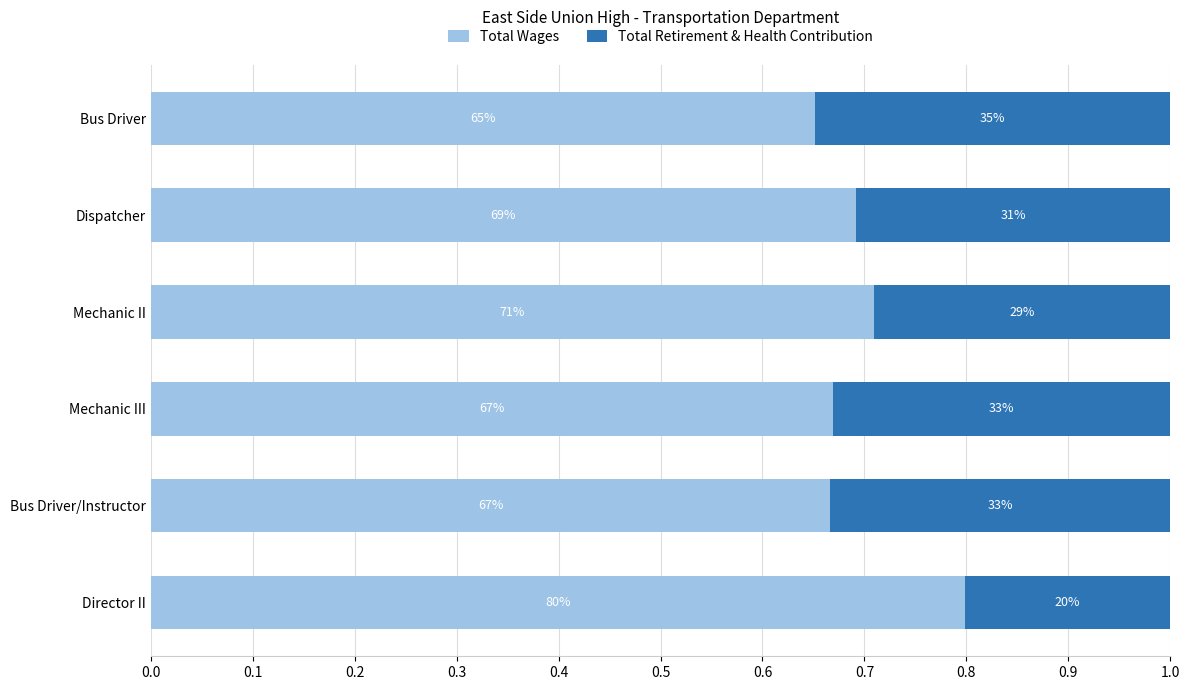

Count the Total Wages values in the range 0 to 1.

6